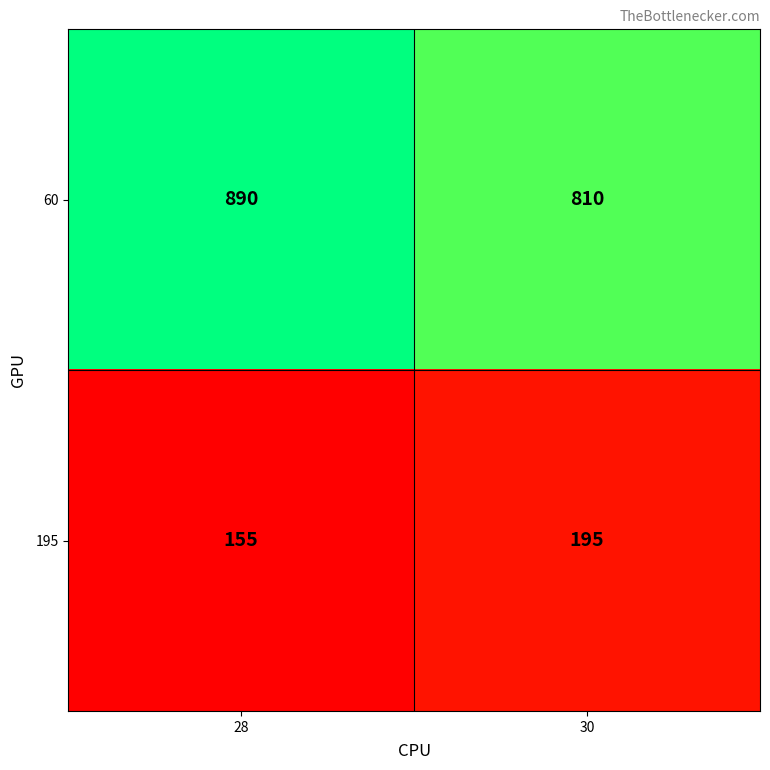

What is the average value of the 195 series?

175